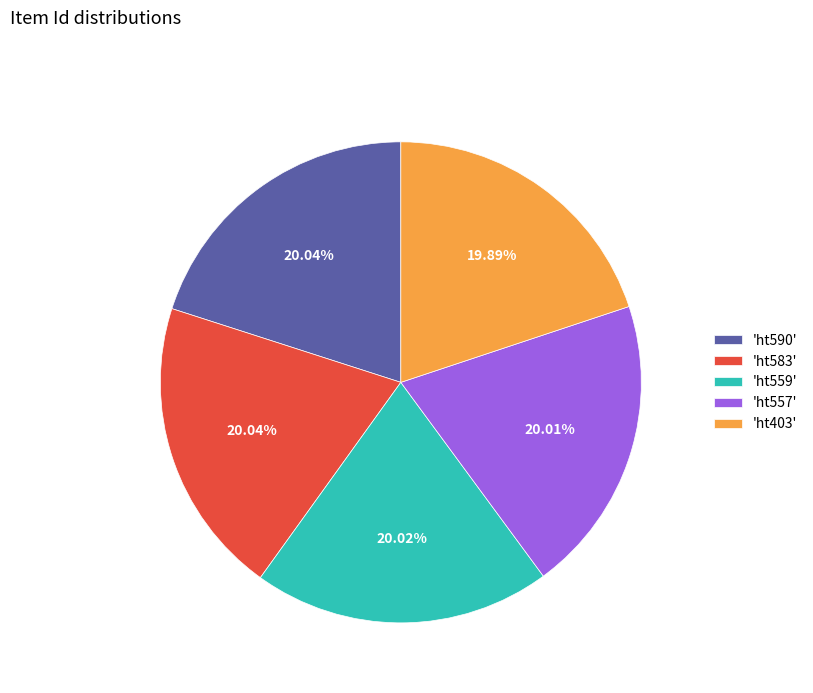

Approximately how many times larger is the value at 'ht557' compared to 'ht583'?

1.0